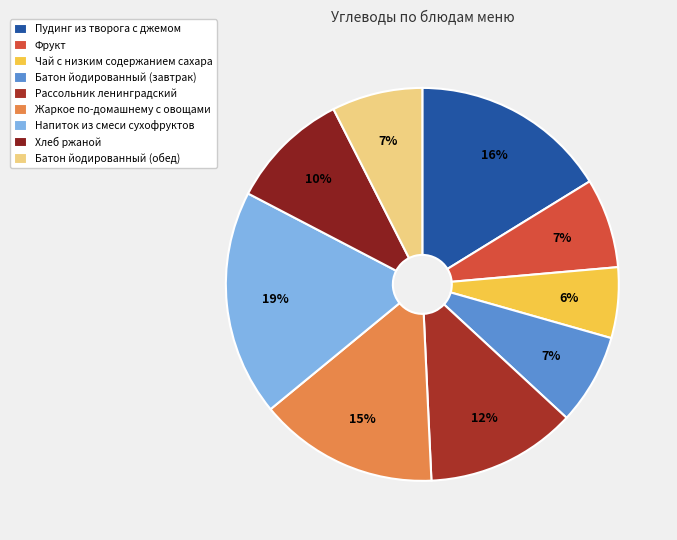

Count the number of slices in the pie.

9